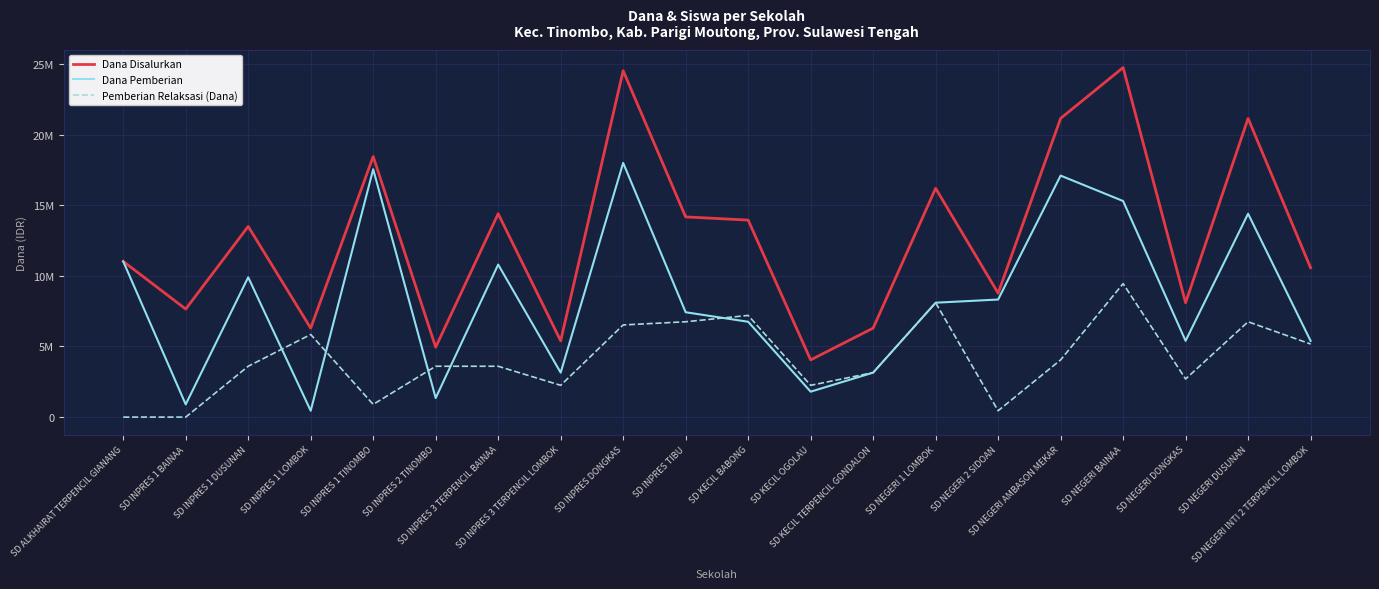

List the series in order of their peak value, highest first.

Dana Disalurkan, Dana Pemberian, Pemberian Relaksasi (Dana)